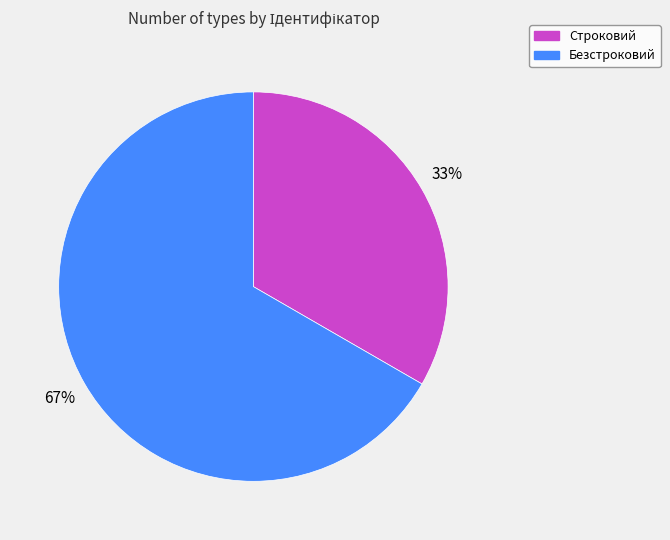

The Безстроковий slice represents 53% of the pie. True or false?

False